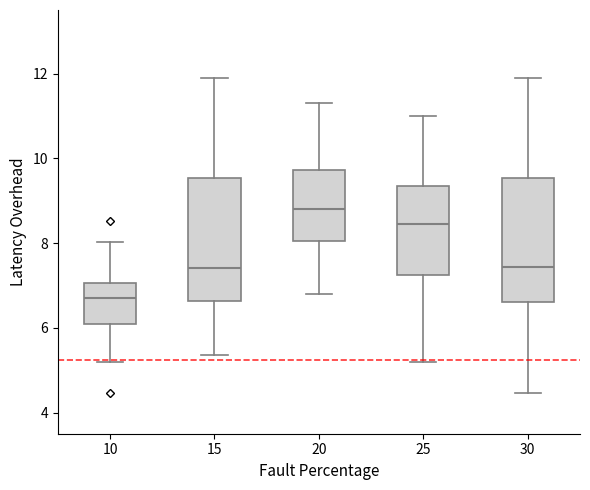

Where does the lower whisker of the box at x = 10 end on the y-axis? The values are not printed on the chart, so give them approximately, as read against the axis.

5.2